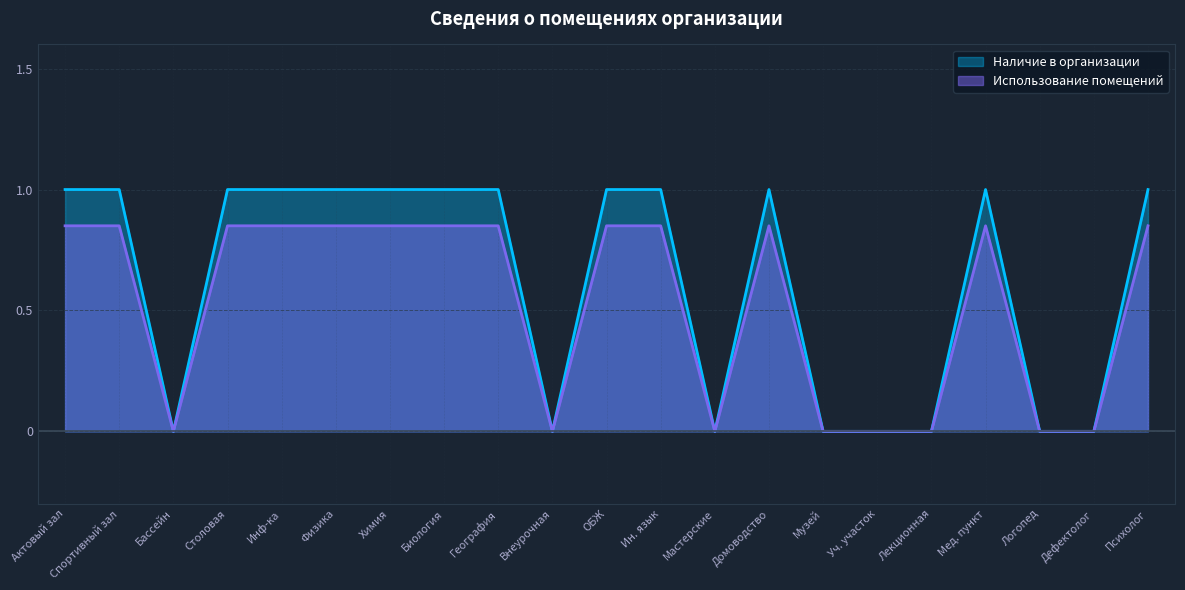

What are all the series names shown in the legend?

Наличие в организации, Использование помещений